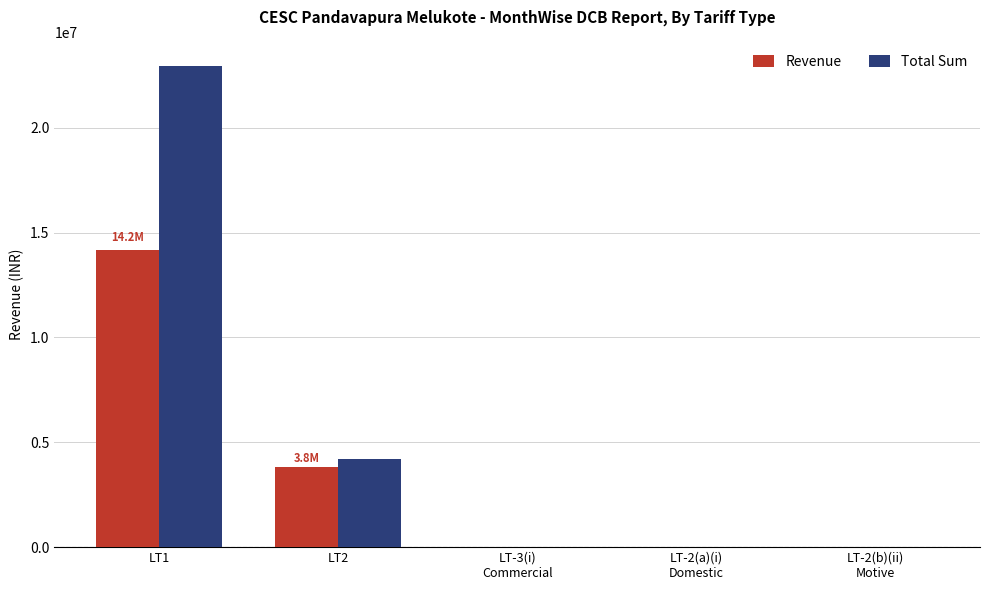

True or false: Revenue has a value of 3828022.9 at LT2.

True